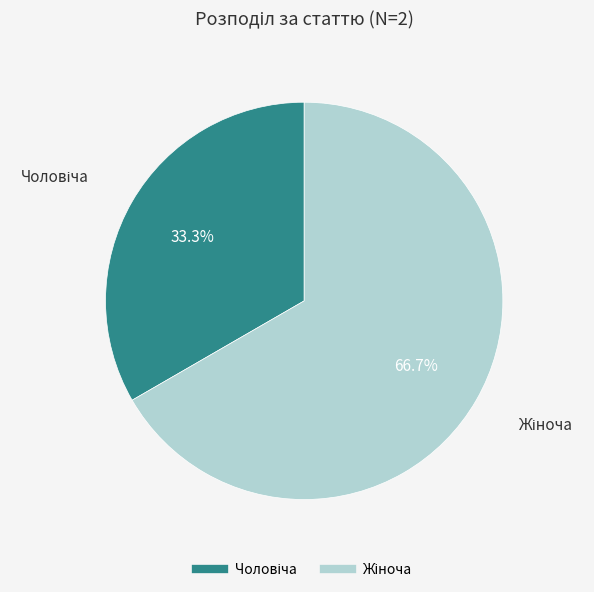

To the nearest percent, what is the difference between the largest and smallest slice percentages?

33%